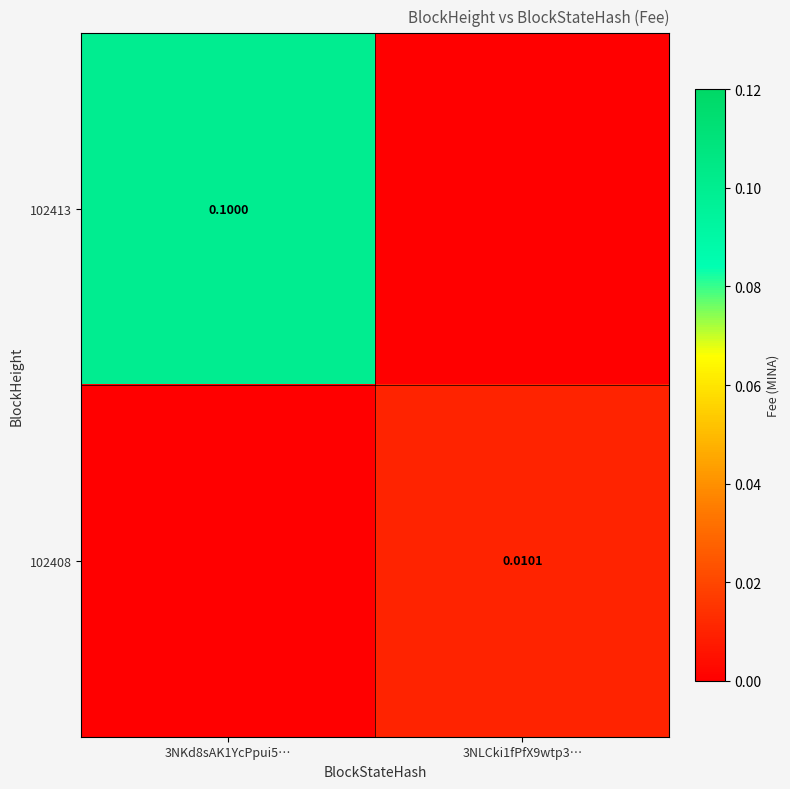

How many data points does each series have?

2